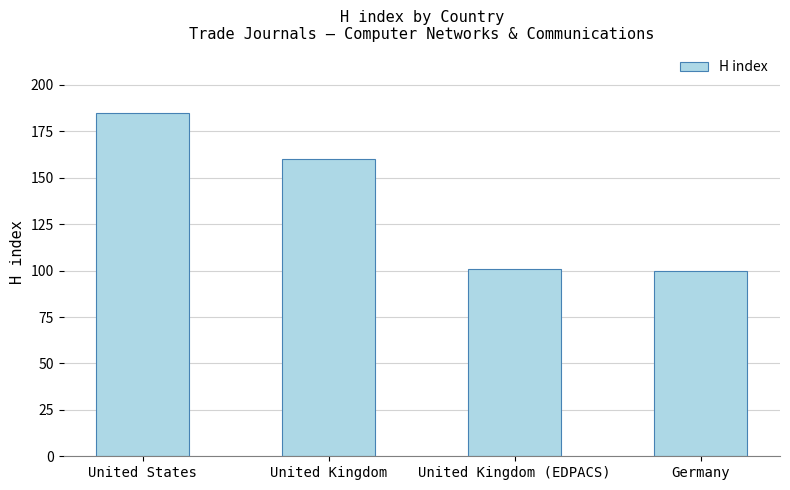

What is the label of the 1st bar from the left?

United States